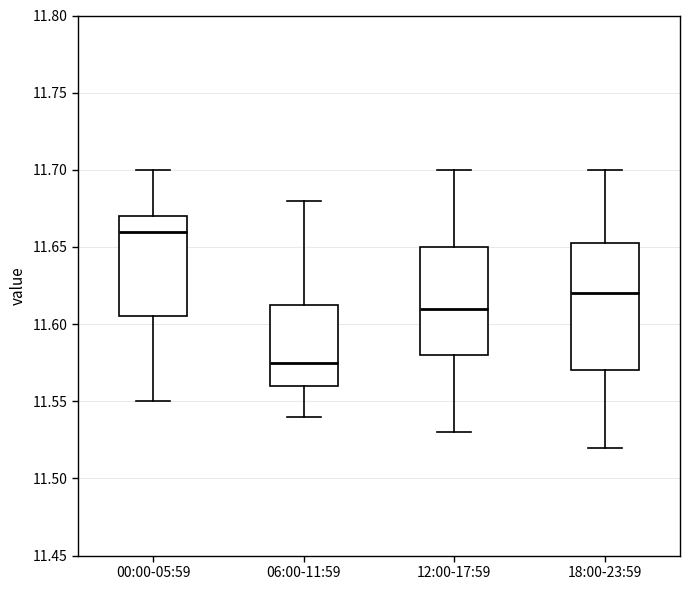

Which box's median line is the highest?

00:00-05:59